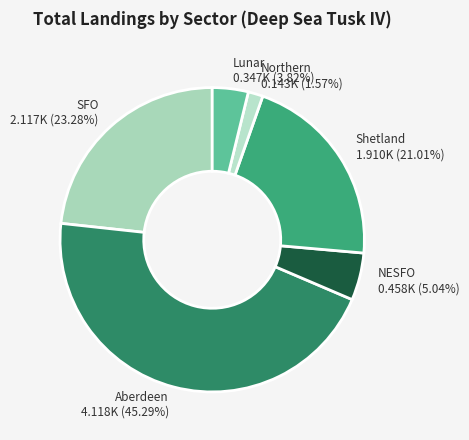

Which has a higher value, Northern or Shetland?

Shetland